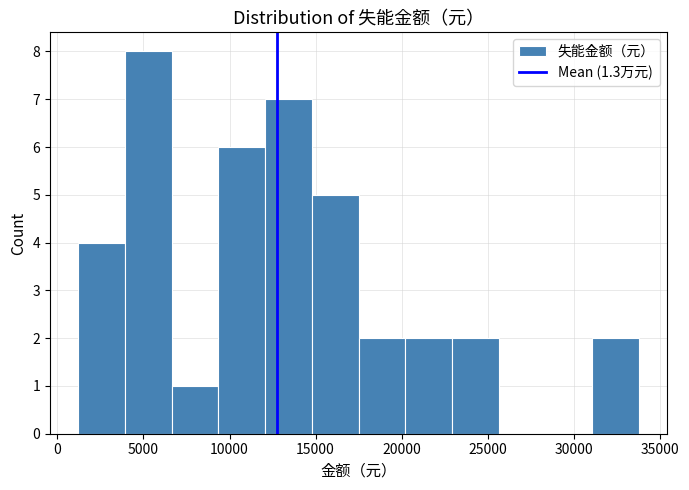

How tall is the bar that spans 9500 to 12000 on the x-axis? Neither the bar edges nor the heights are printed on the chart, so give them approximately, as read against the axes.

6